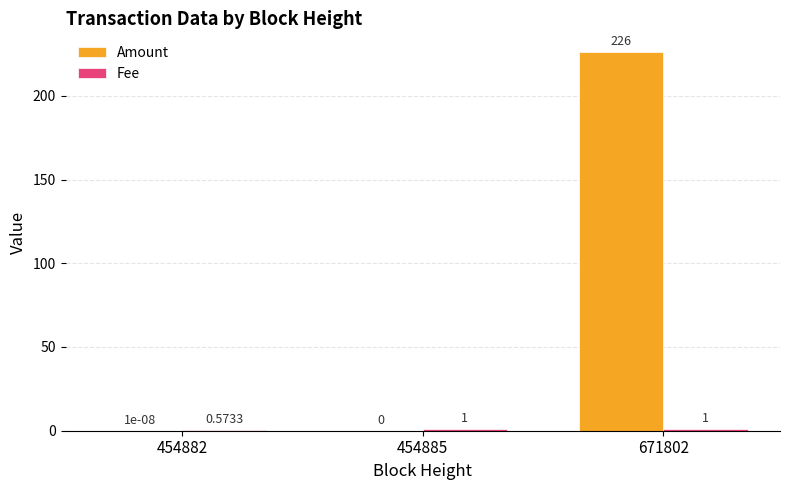

At which category is the sum across all series the highest?

671802